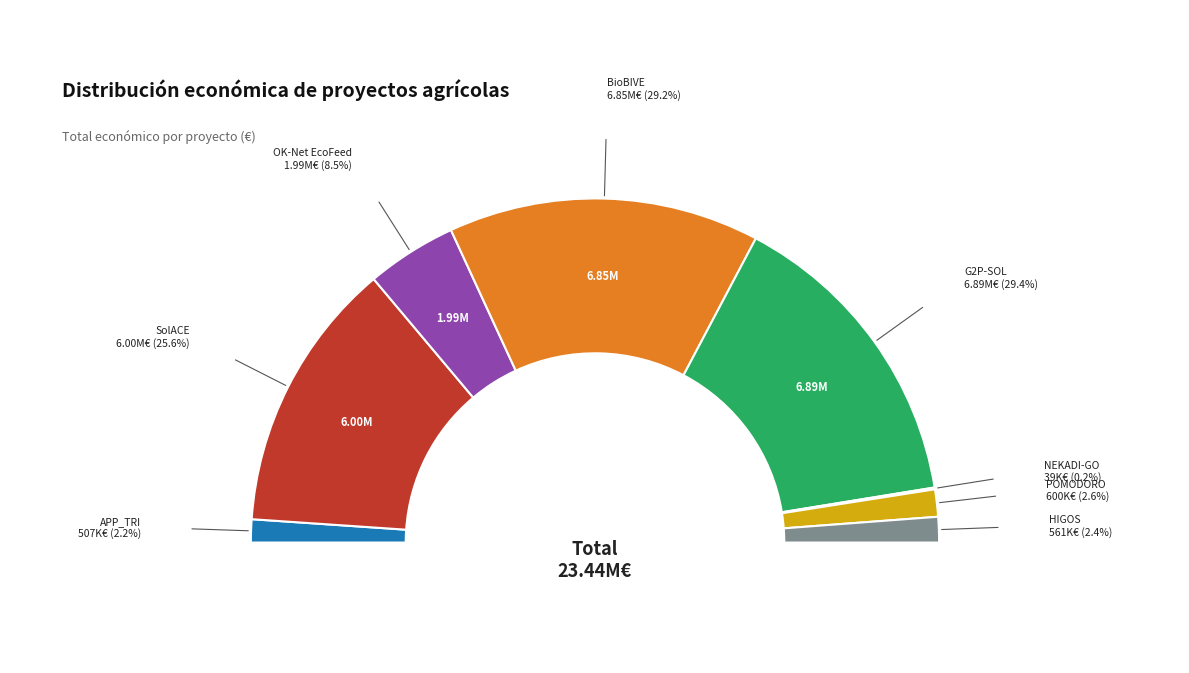

What is the smallest slice in the pie chart?

NEKADI-GO